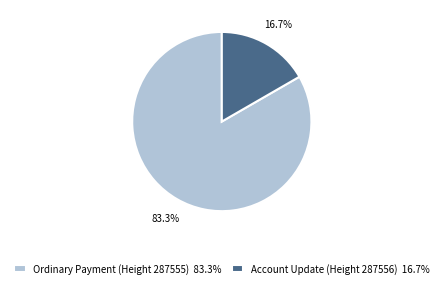

To the nearest percent, what is the combined percentage of Account Update (Height 287556) and Ordinary Payment (Height 287555)?

100%